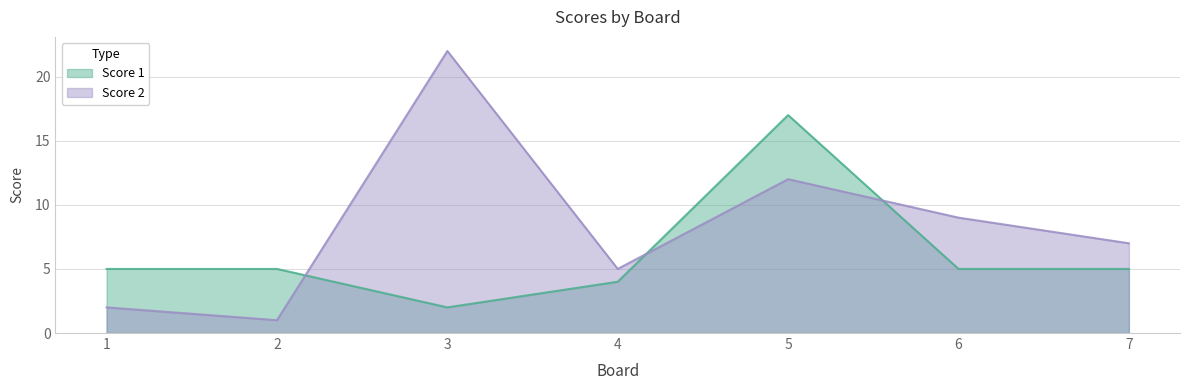

How many interior local peaks does the Score 2 series have?

2